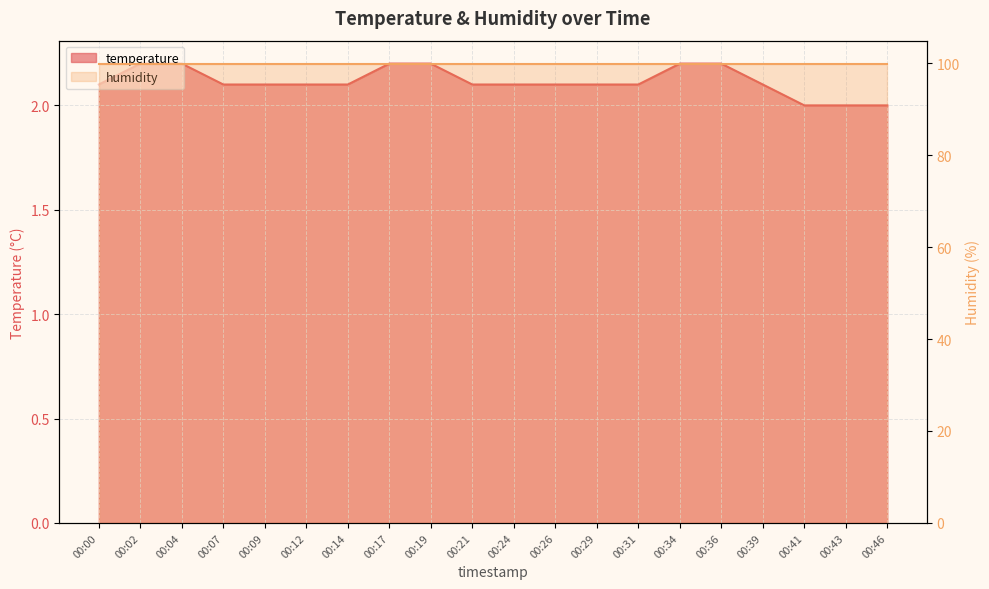

Count the number of values greater than 2.

17